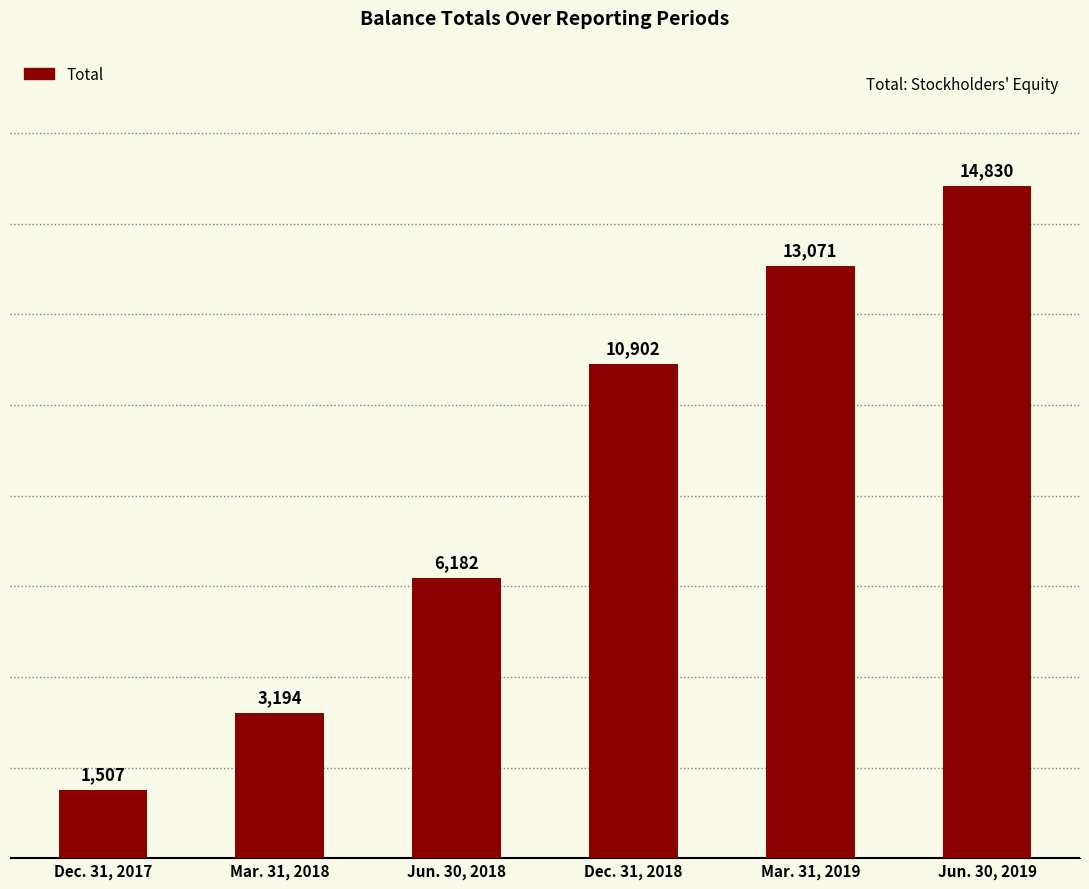

List the labels in order of value, smallest first.

Dec. 31, 2017, Mar. 31, 2018, Jun. 30, 2018, Dec. 31, 2018, Mar. 31, 2019, Jun. 30, 2019